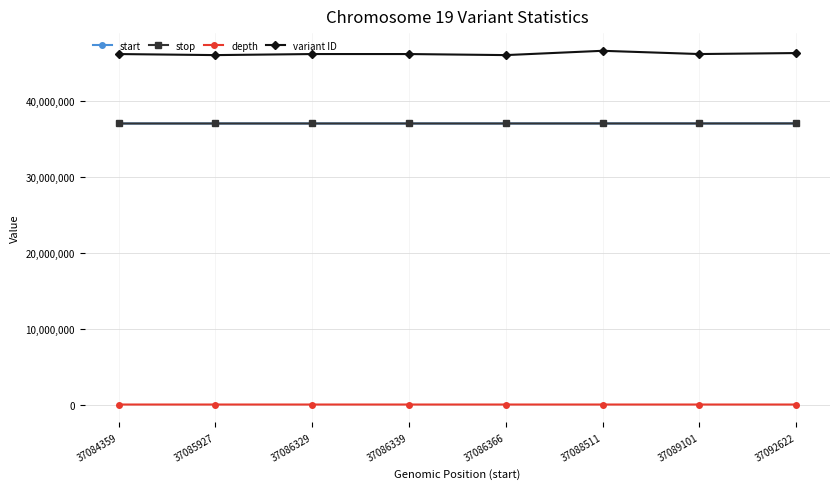

What is the total value across all series at 37085927?

120281901